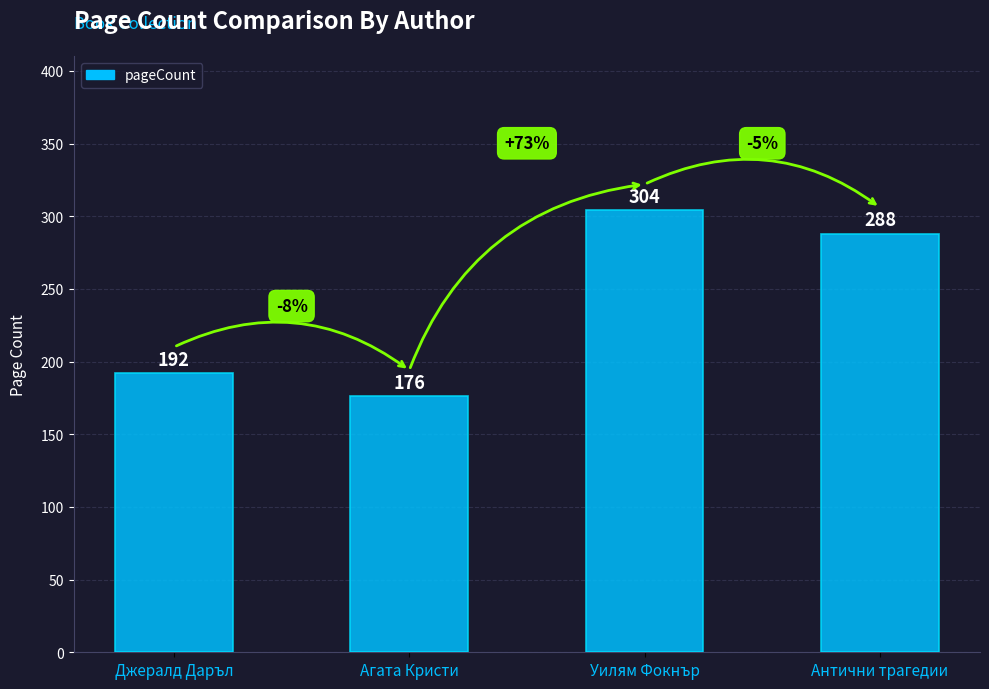

Reading left to right, list all the values displayed in this chart.

192	176	304	288